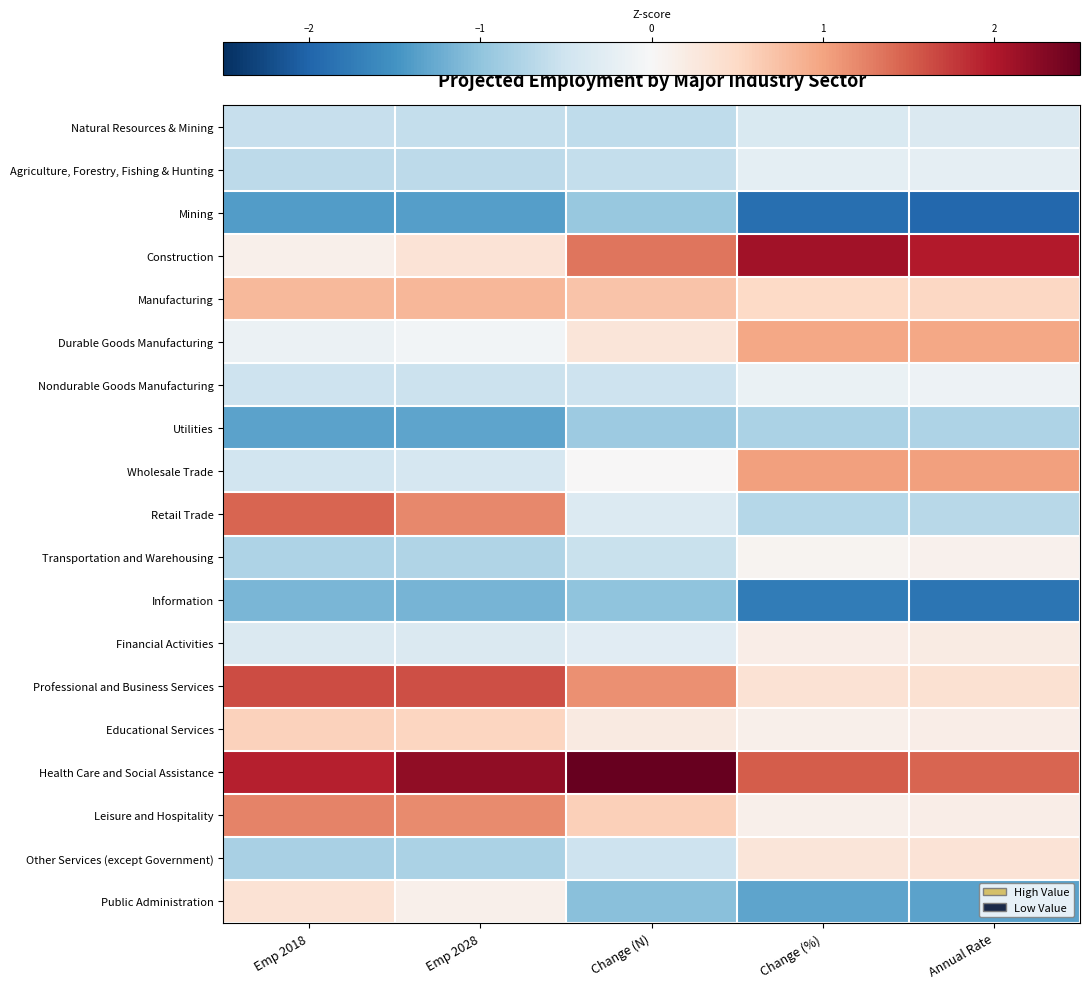

What is the smallest value displayed?

-2.0